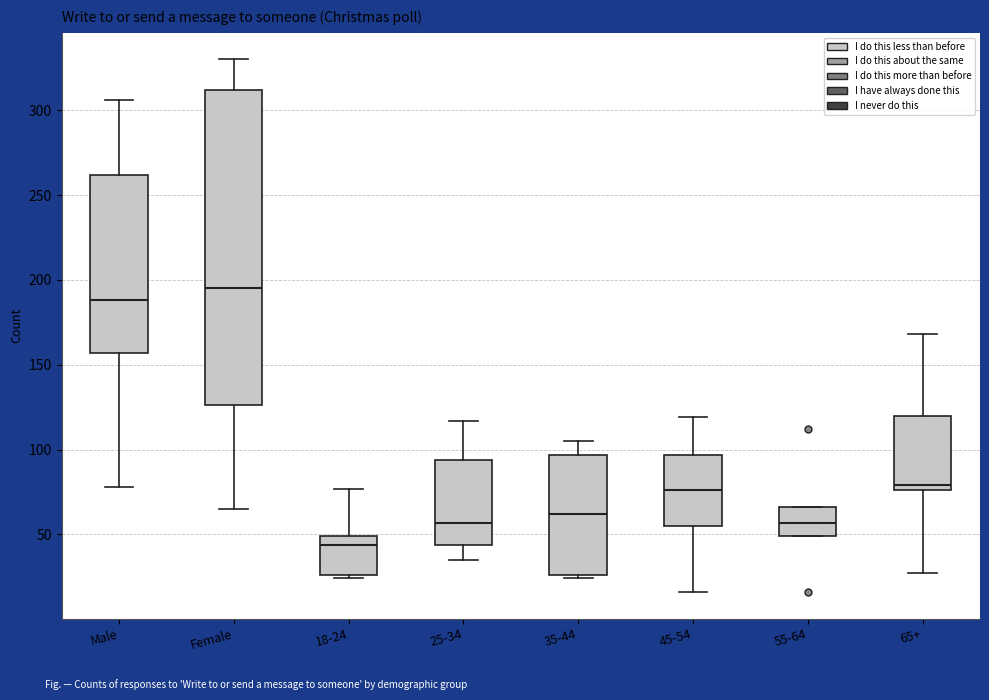

Reading left to right, transcribe this box plot: for each box, give where its median line is, the range the box spans, and where its two whiskers end, as read against the y-axis. The values are not printed on the chart, so give them approximately, as read against the axis.

Male: median 190, box 155 to 260, whiskers 80 to 305
Female: median 195, box 125 to 310, whiskers 65 to 330
18-24: median 45, box 25 to 50, whiskers 25 (just below the box's lower edge) to 75
25-34: median 55, box 45 to 95, whiskers 35 to 115
35-44: median 60, box 25 to 95, whiskers 25 (just below the box's lower edge) to 105
45-54: median 75, box 55 to 95, whiskers 15 to 120
55-64: median 55, box 50 to 65, whiskers 50 to 65
65+: median 80, box 75 to 120, whiskers 25 to 170